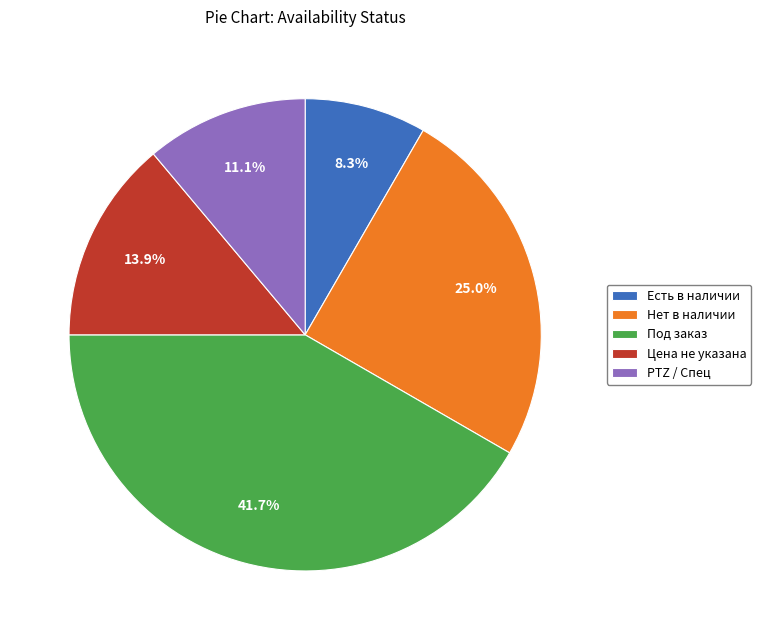

Rank the categories by value from lowest to highest.

Есть в наличии, PTZ / Спец, Цена не указана, Нет в наличии, Под заказ